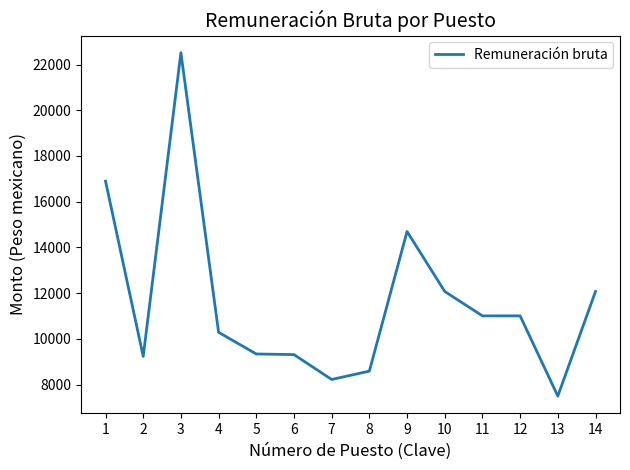

What is the minimum value shown in the chart?

7502.5